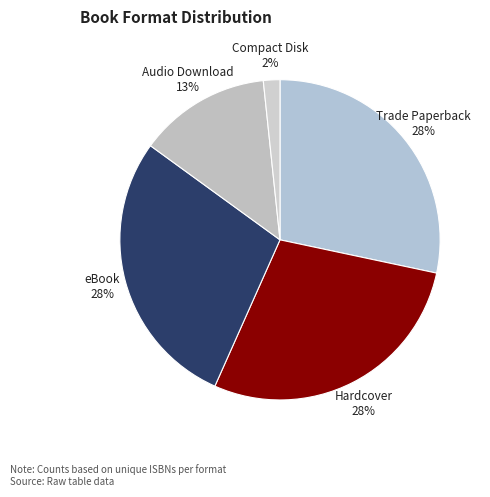

Which category has the smallest portion of the pie?

Compact Disk